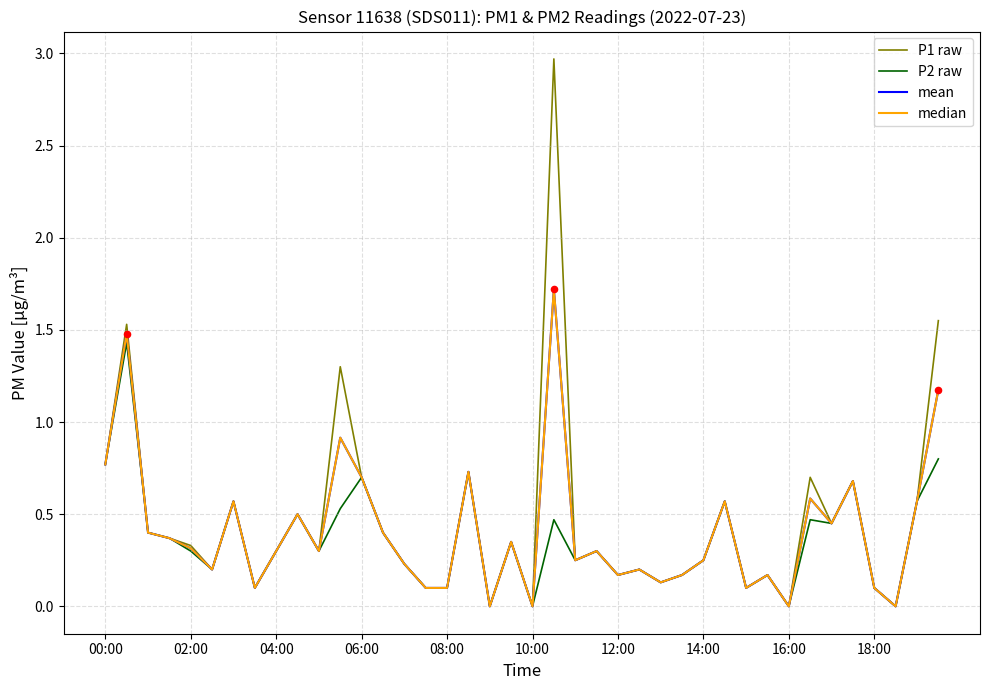

What are all the series names shown in the legend?

P1 raw, P2 raw, mean, median